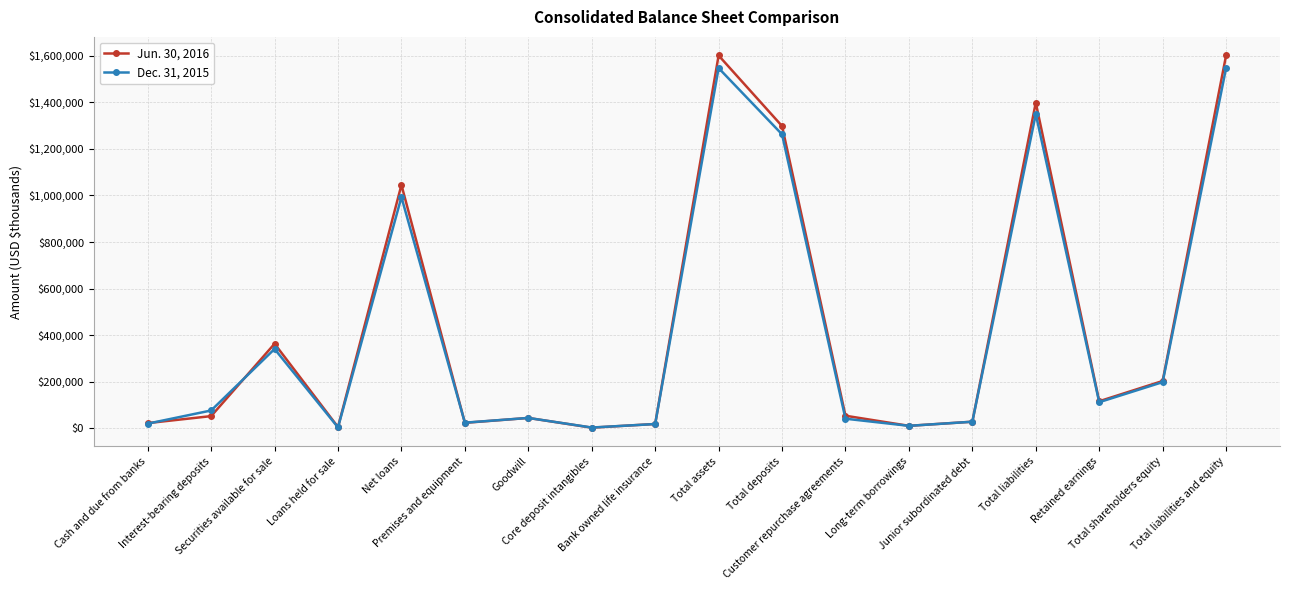

What position from the right is Total deposits?

8